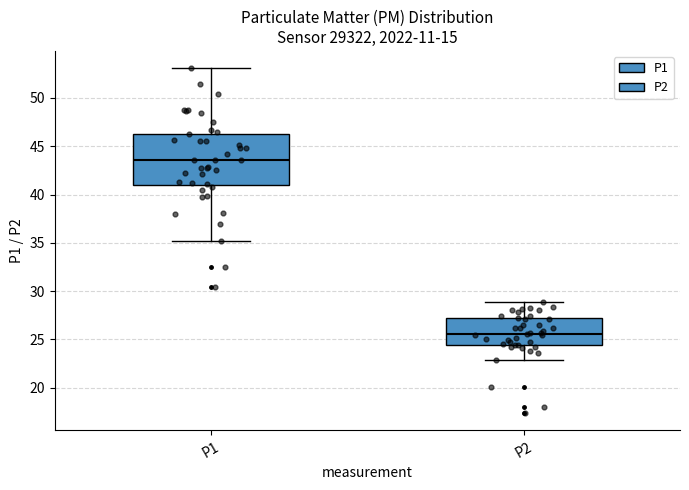

Reading left to right, read every box against the y-axis: the position of its median line, the range the box covers, and the ends of its whiskers. The values are not printed on the chart, so give them approximately, as read against the axis.

P1: median 43.5, box 41.0 to 46.5, whiskers 35.0 to 53.0
P2: median 25.5, box 24.5 to 27.0, whiskers 23.0 to 29.0